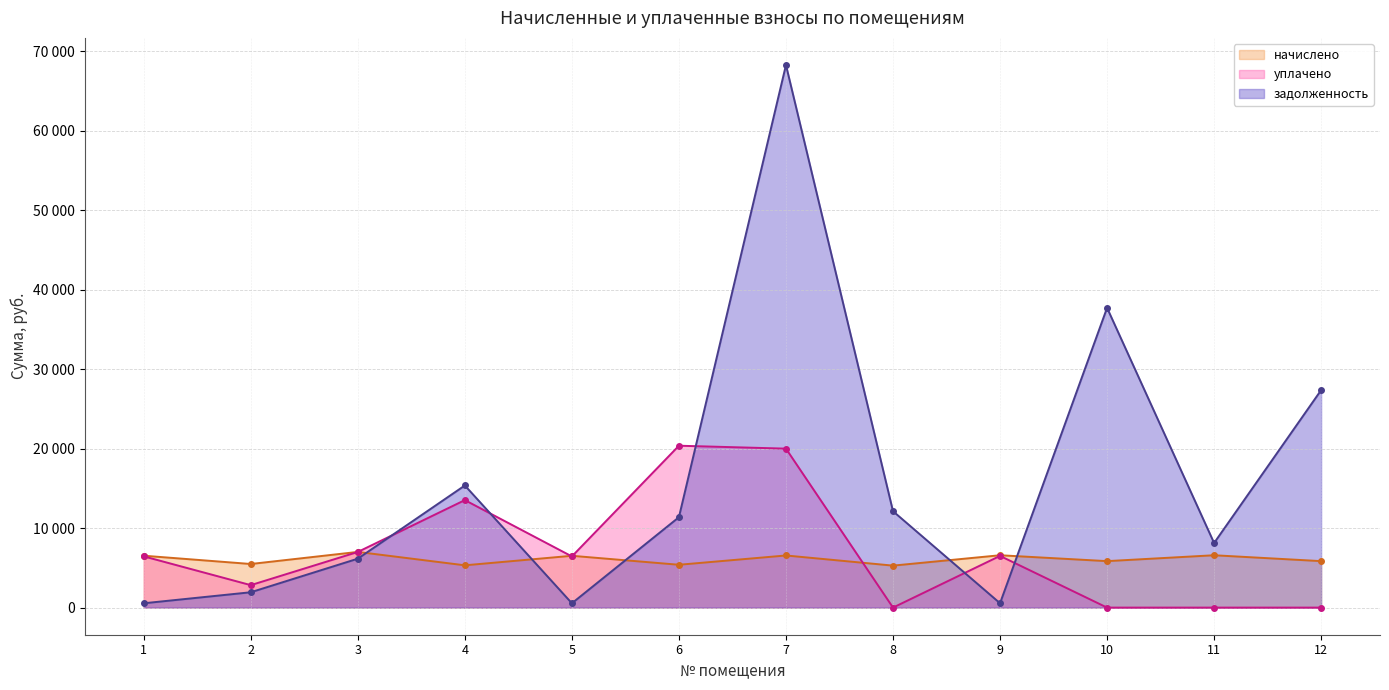

At how many categories does at least one series exceed 56842?

1